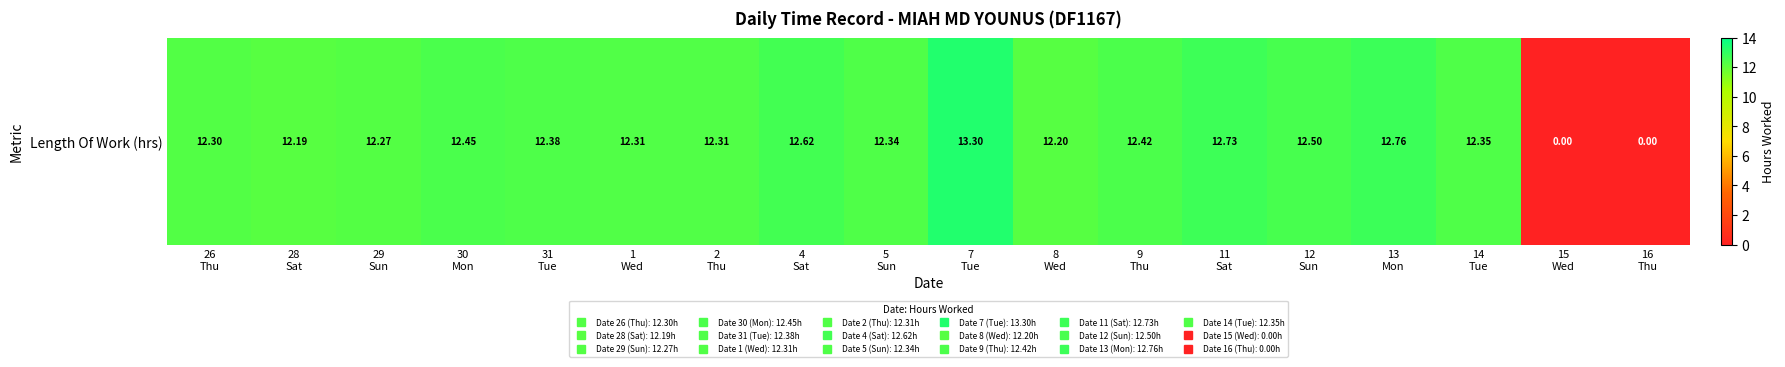

How many series are shown in this chart?

1